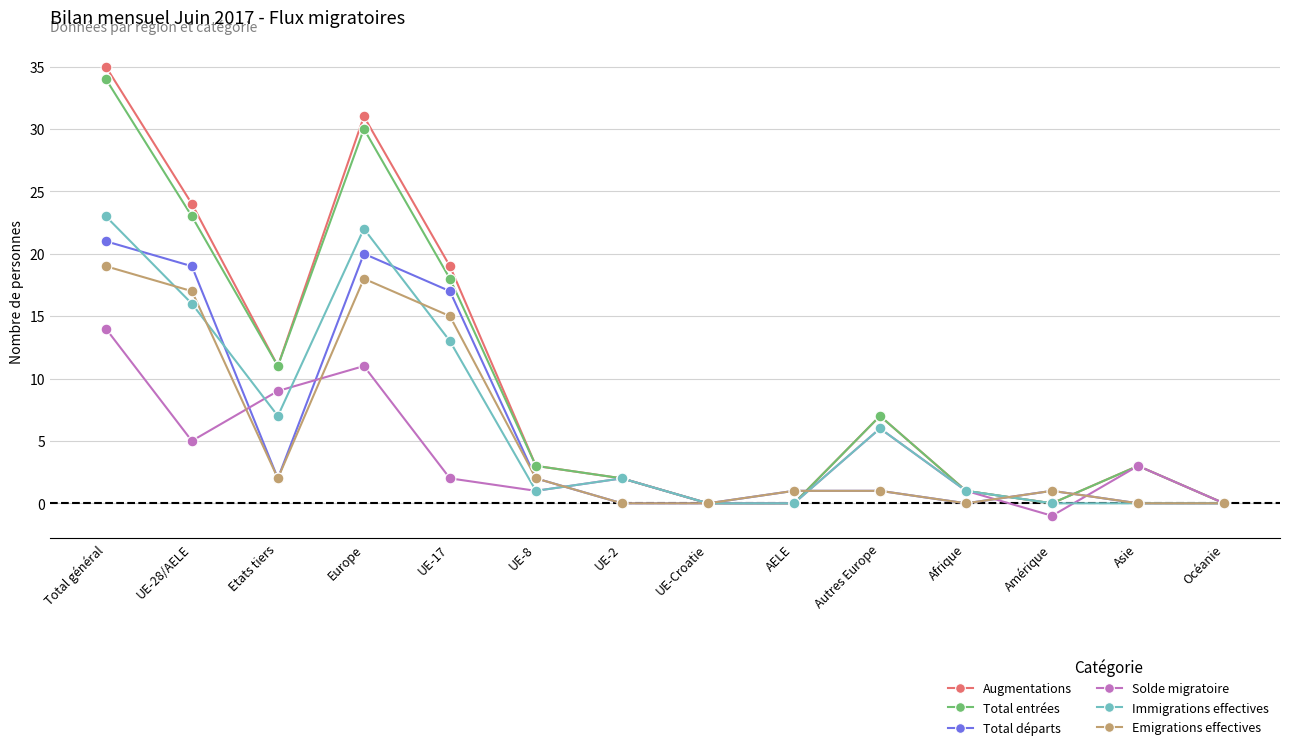

At how many categories does at least one series exceed 32?

1